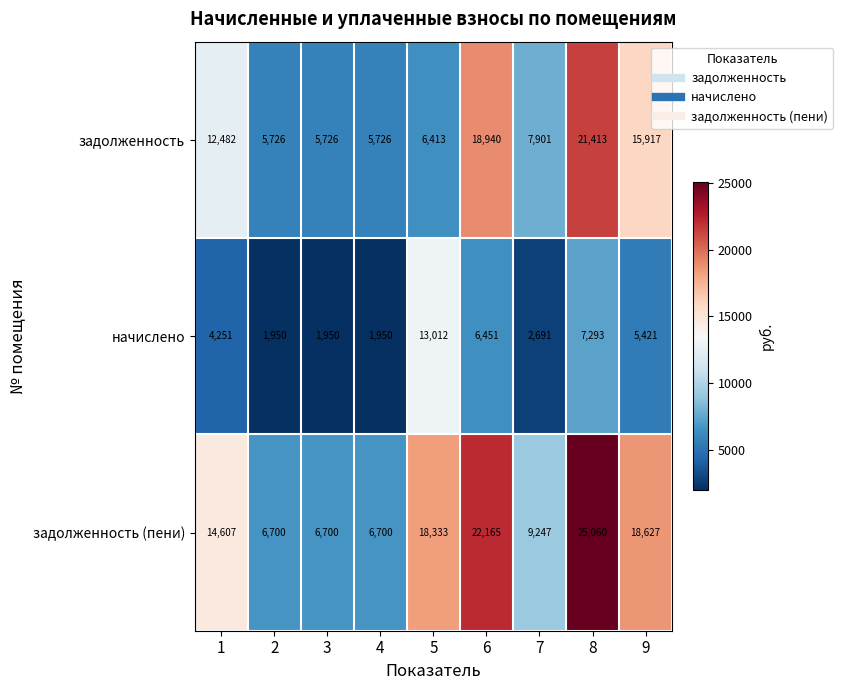

Which series has the largest total across all categories?

задолженность (пени)